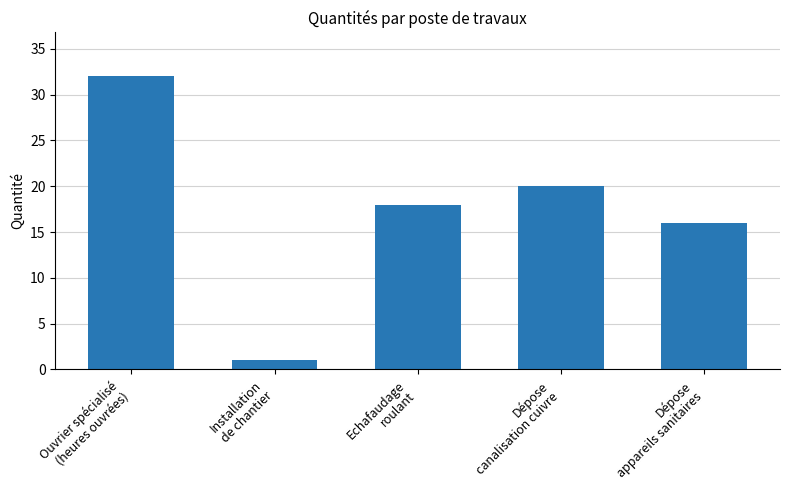

Is it true that the value at Dépose
appareils sanitaires is 28?

False